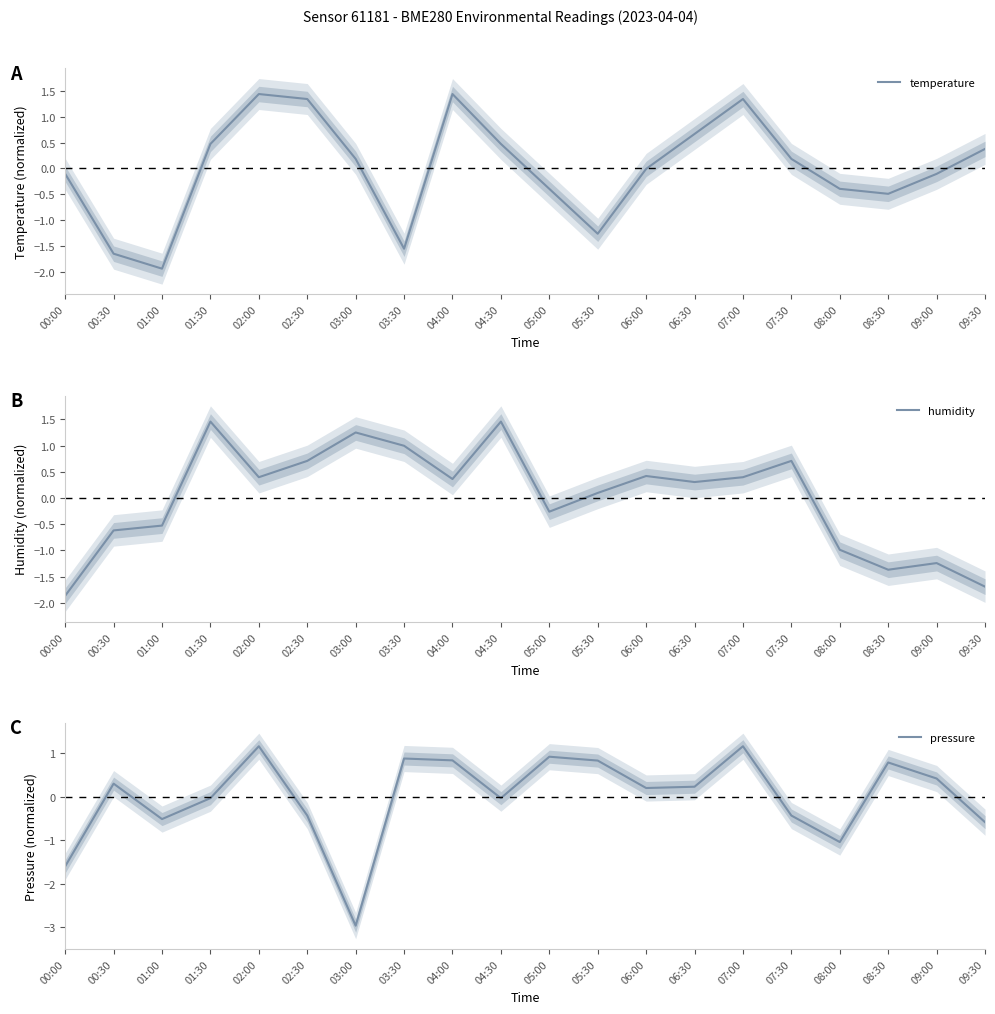

Which series ends up on top after the final intersection of pressure and temperature?

temperature